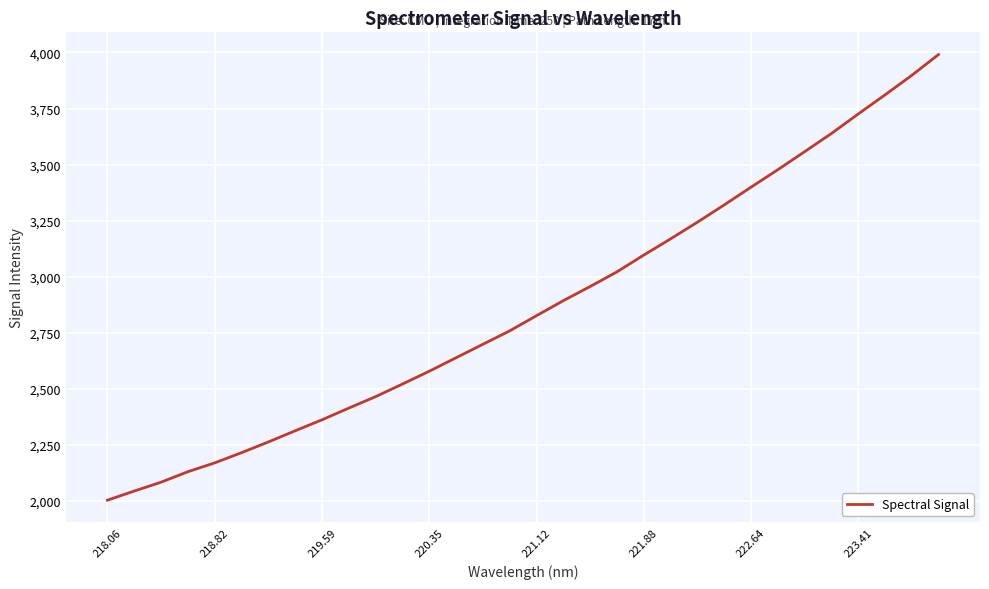

What is the greatest value displayed?

3990.5